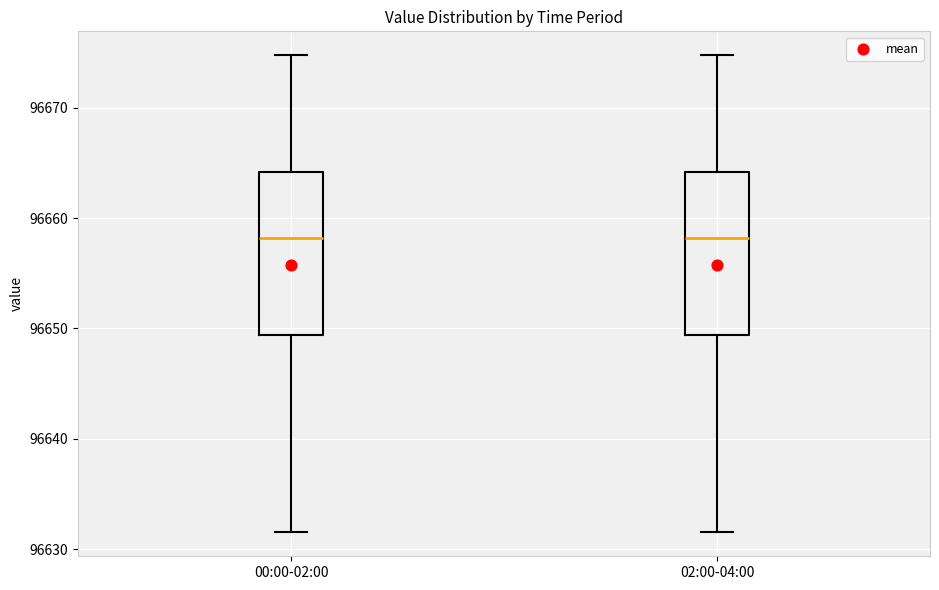

Reading left to right, read every box against the y-axis: the position of its median line, the range the box covers, and the ends of its whiskers. The values are not printed on the chart, so give them approximately, as read against the axis.

00:00-02:00: median 96658, box 96649 to 96664, whiskers 96632 to 96675
02:00-04:00: median 96658, box 96649 to 96664, whiskers 96632 to 96675